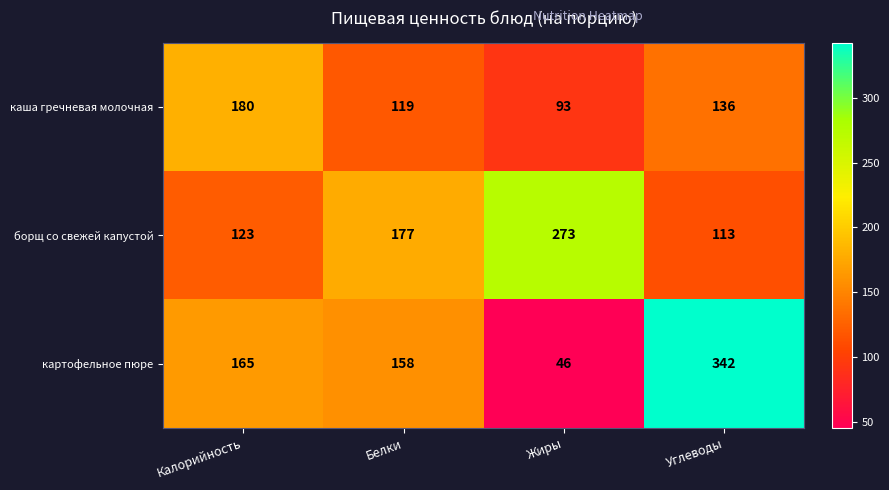

Count the каша гречневая молочная values in the range 119 to 180.

3